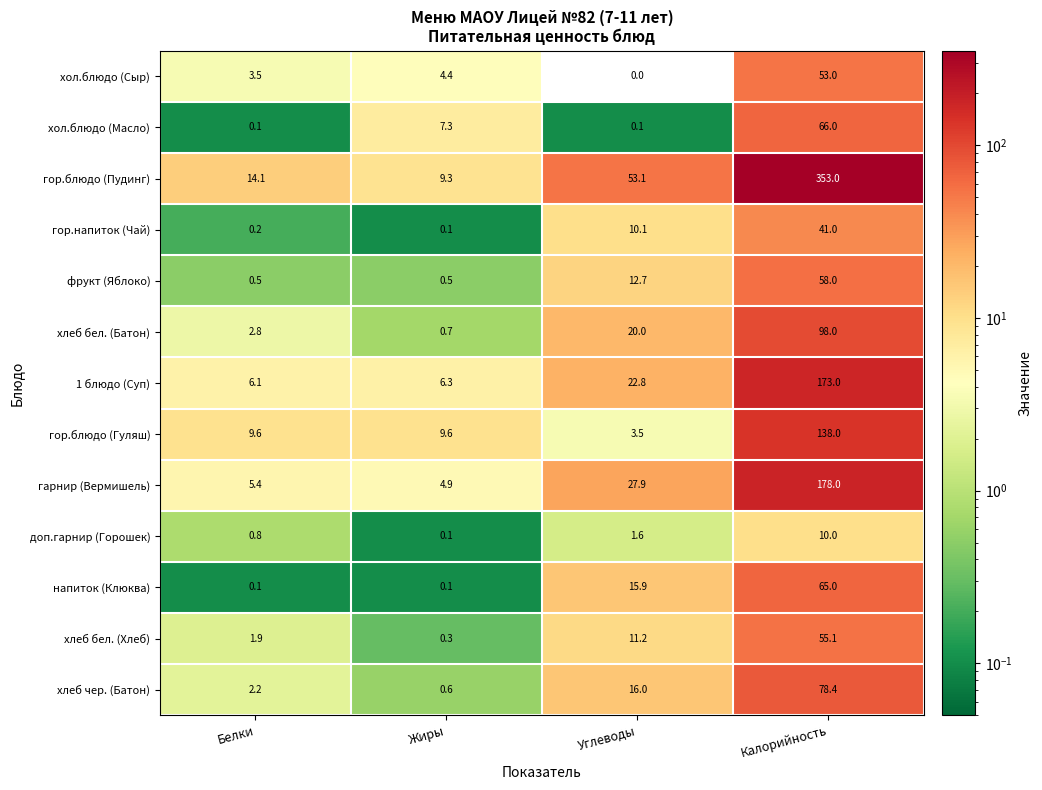

What is the spread (max minus min) of values at Калорийность?

343.0